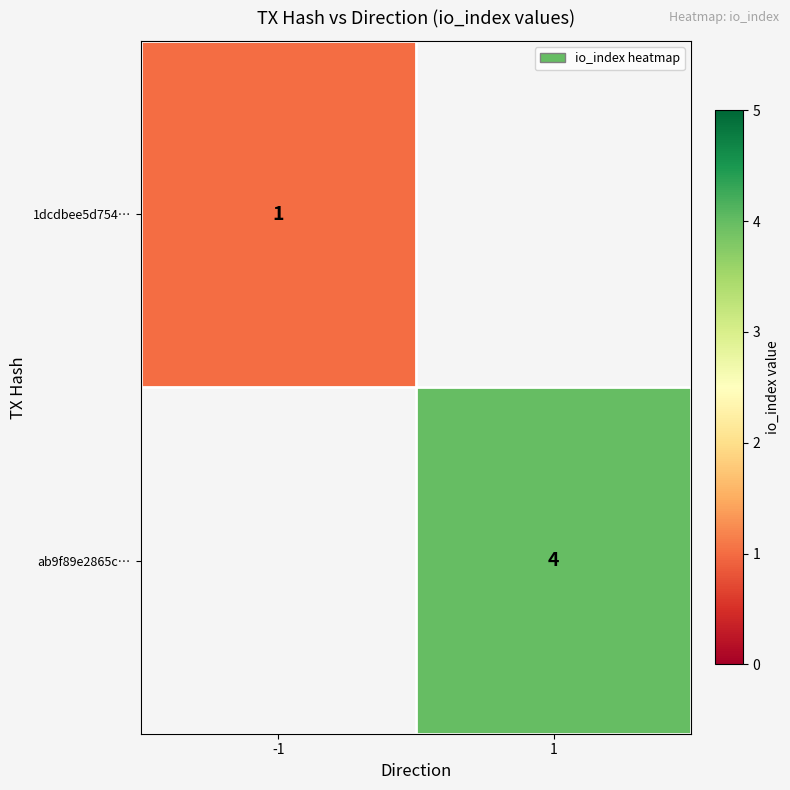

True or false: ab9f89e2865c… has a value of 4 at 1.

True